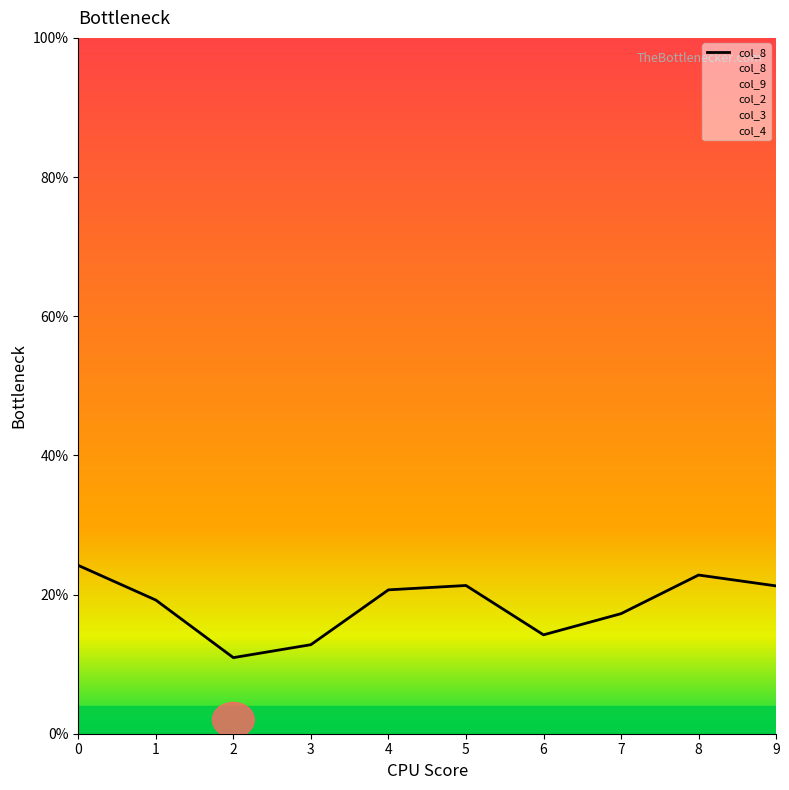

How many data points are above 20?

5